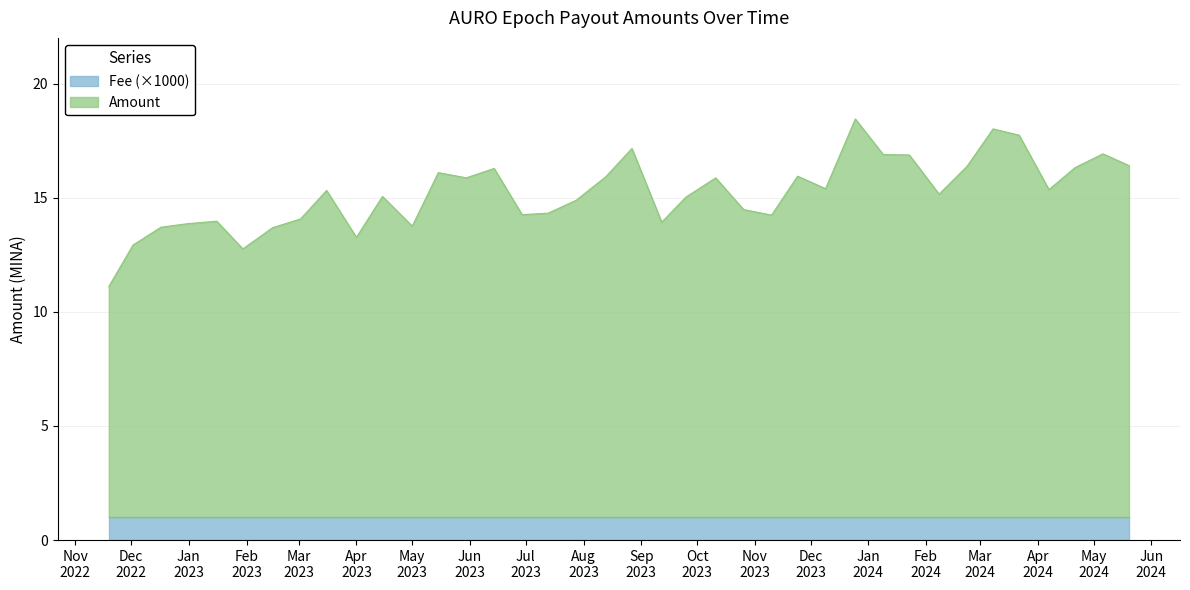

Does the chart have visible grid lines?

Yes